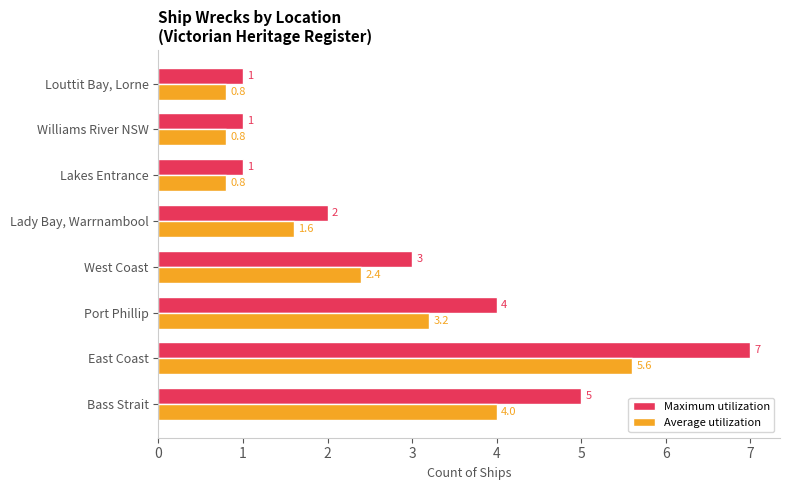

What is the sum of all Maximum utilization values?

24.0